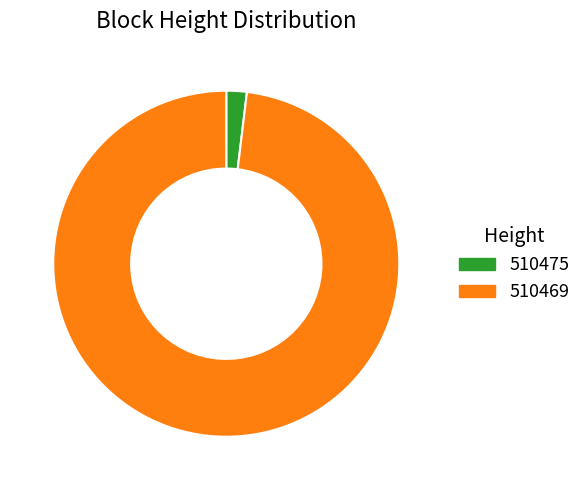

Which slice is the largest?

510469